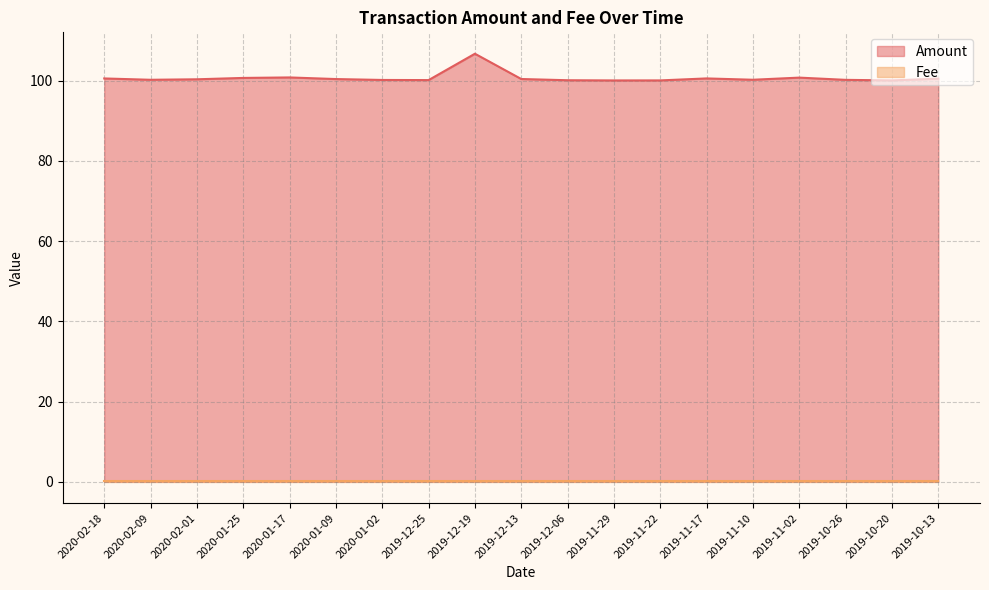

What is the ratio of the value at 2020-01-25 to the value at 2019-12-25?

1.0